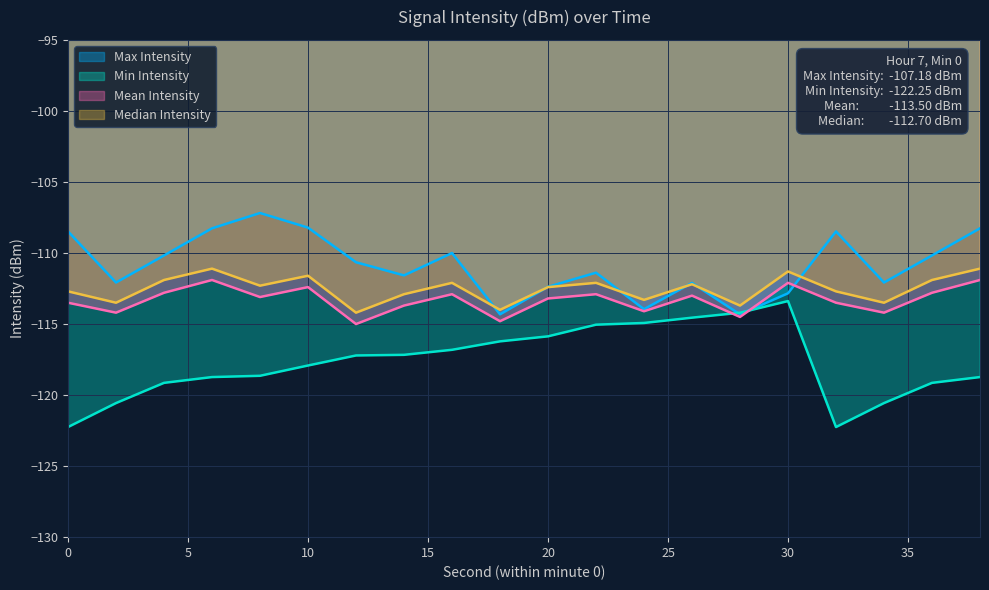

What are all the series names shown in the legend?

Max Intensity, Min Intensity, Mean Intensity, Median Intensity